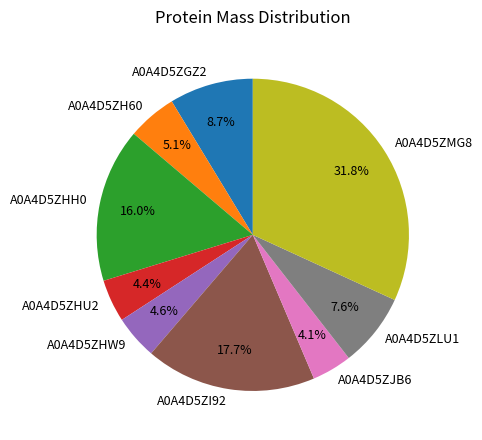

Does A0A4D5ZH60 account for over 50% of the chart?

No